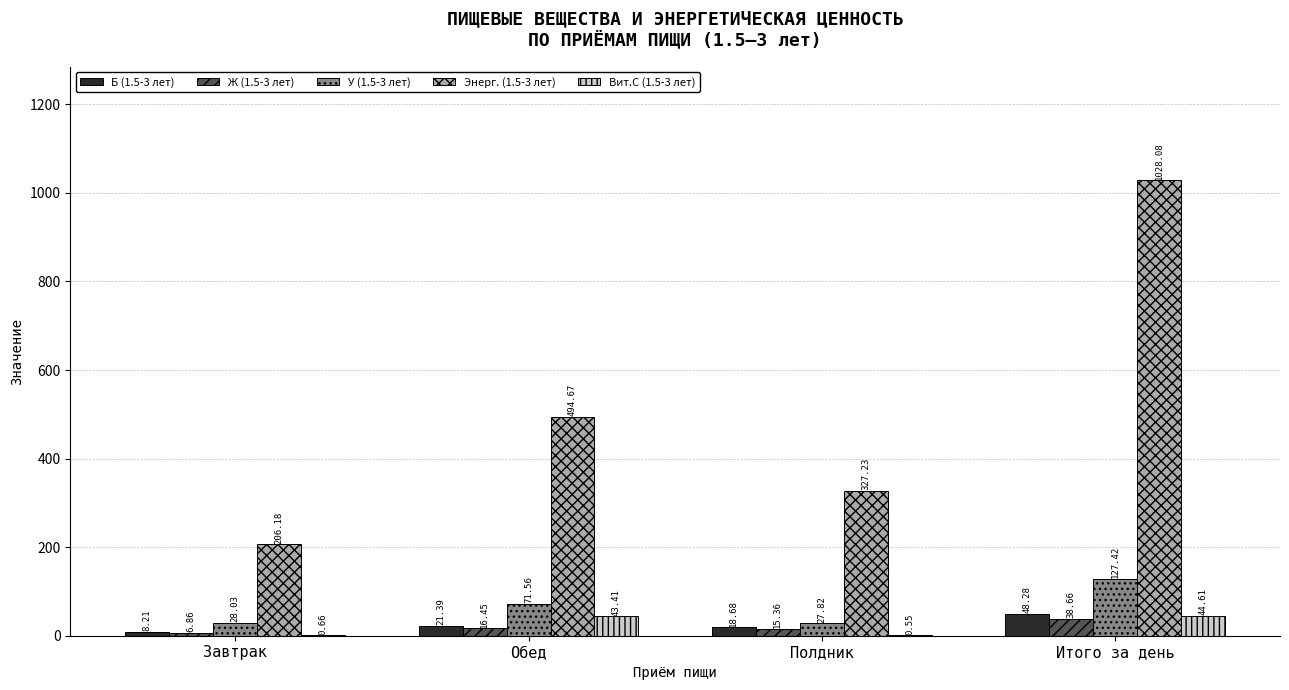

At which category is the sum across all series the highest?

Итого за день